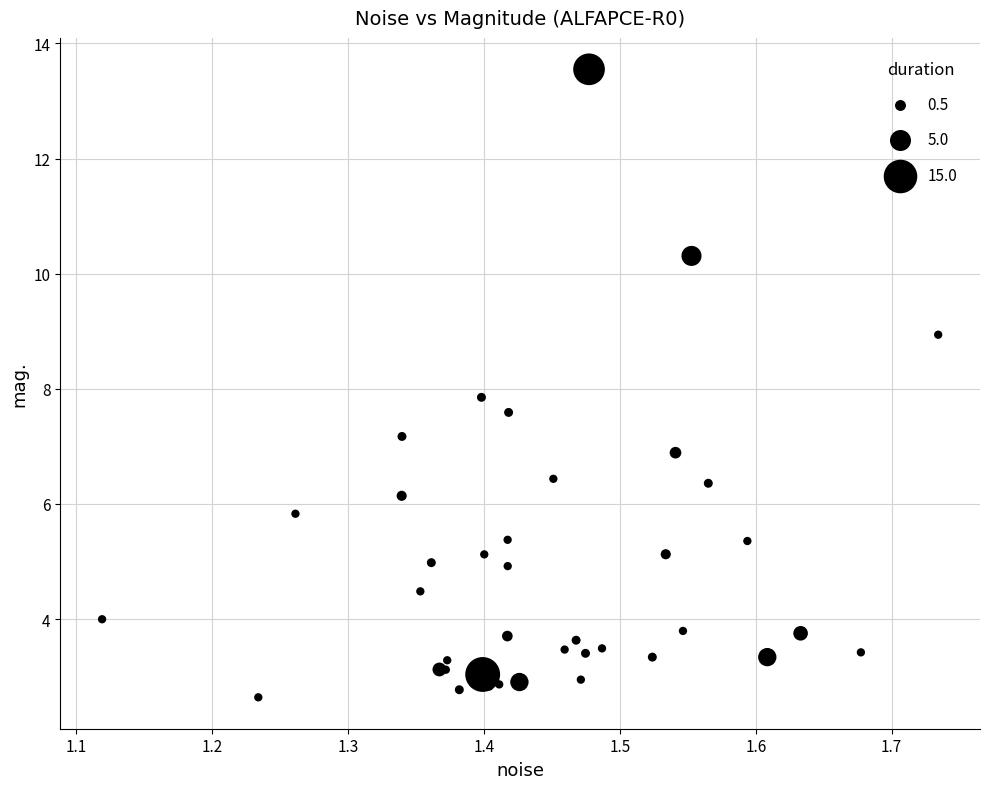

What Y value in the scatter plot is closest to 8?

7.9